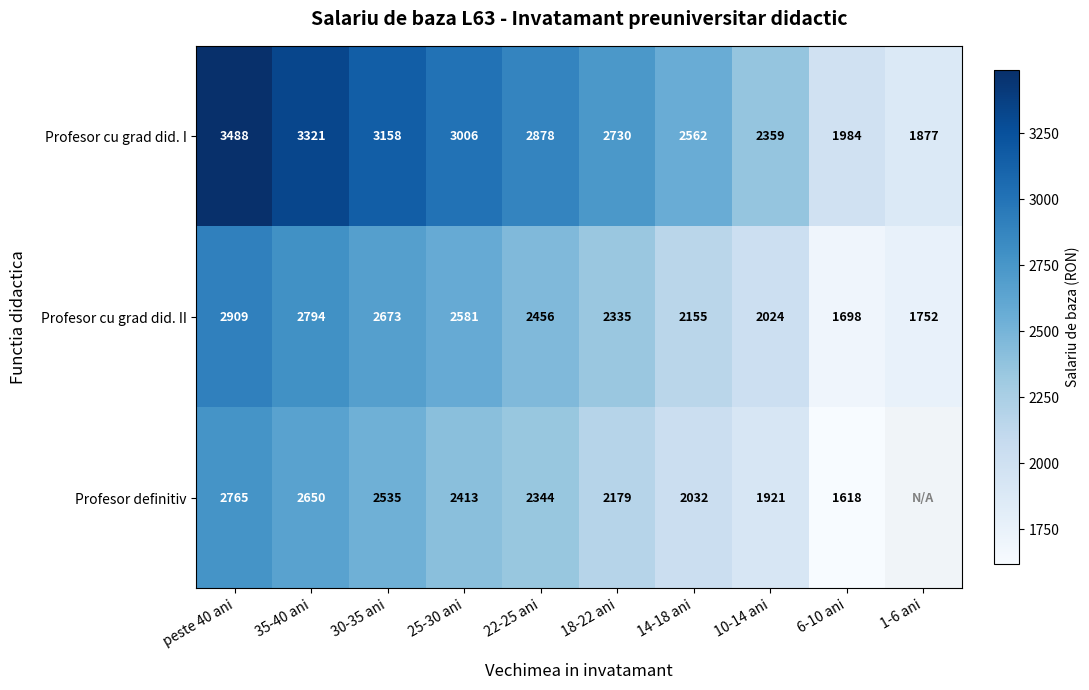

At which label does Profesor cu grad did. II first exceed 2456?

peste 40 ani